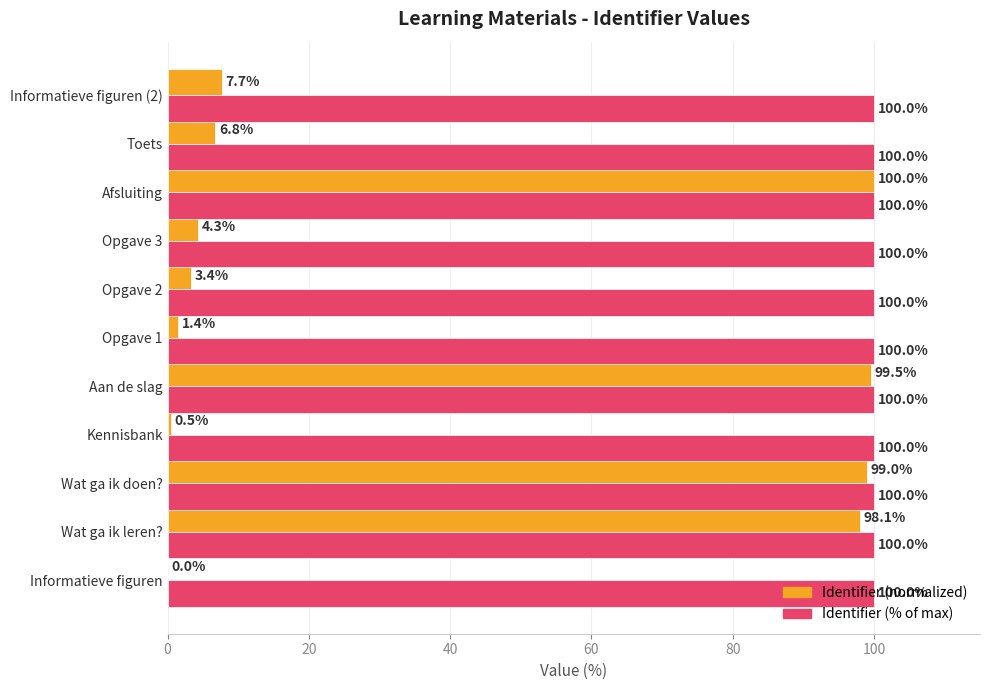

Is the value of Identifier (% of max) at Opgave 2 greater than the value of Identifier (normalized) at Wat ga ik leren??

Yes